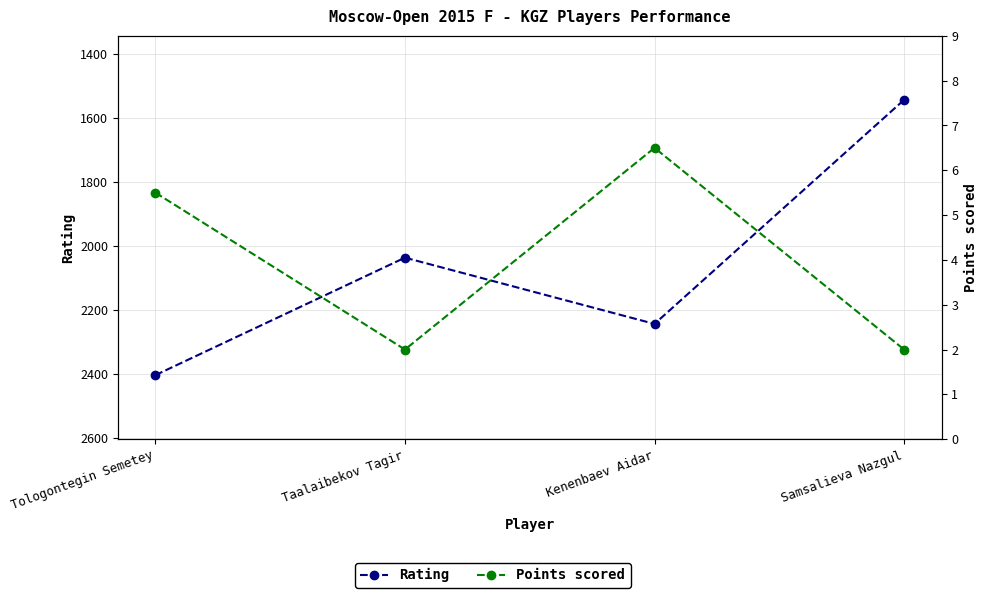

Which series has the widest spread of values?

Rating